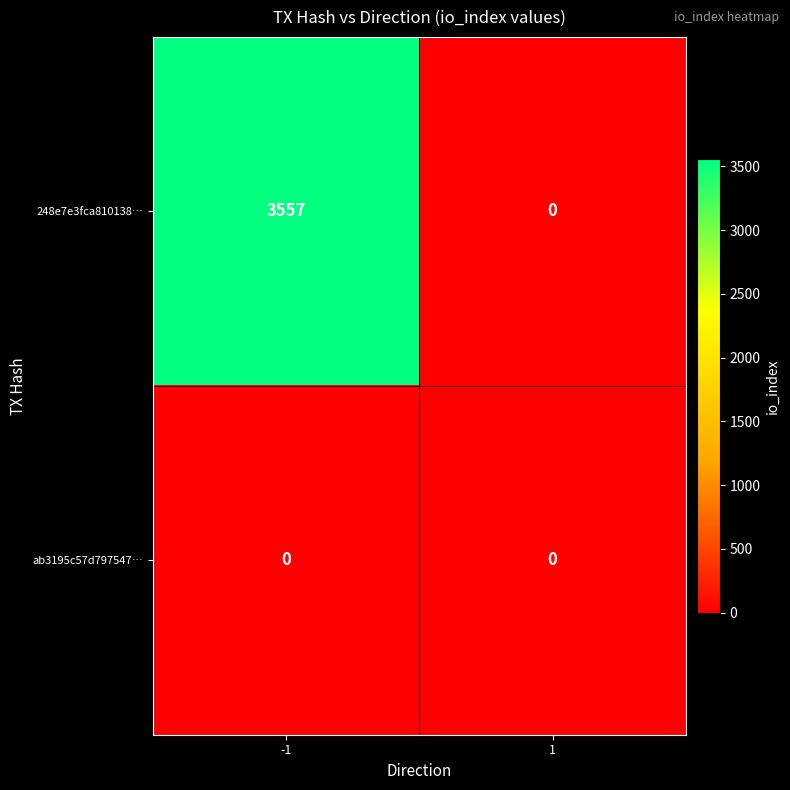

How many series are shown in this chart?

2